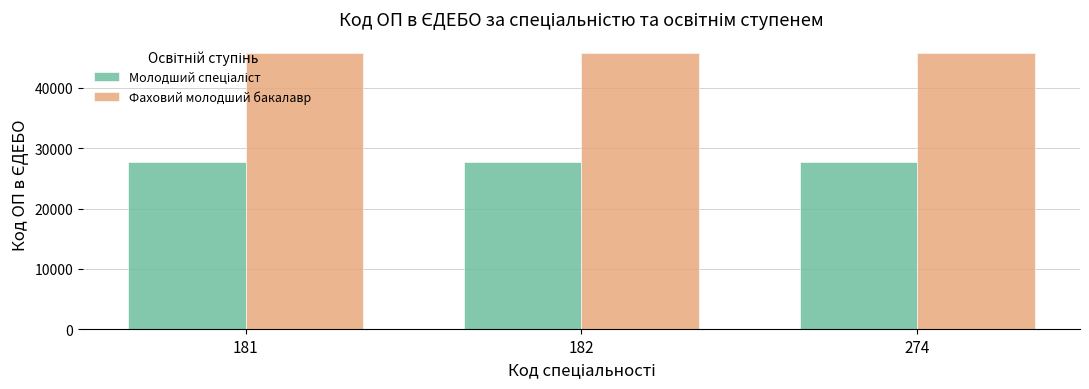

At how many categories does at least one series exceed 28471?

3